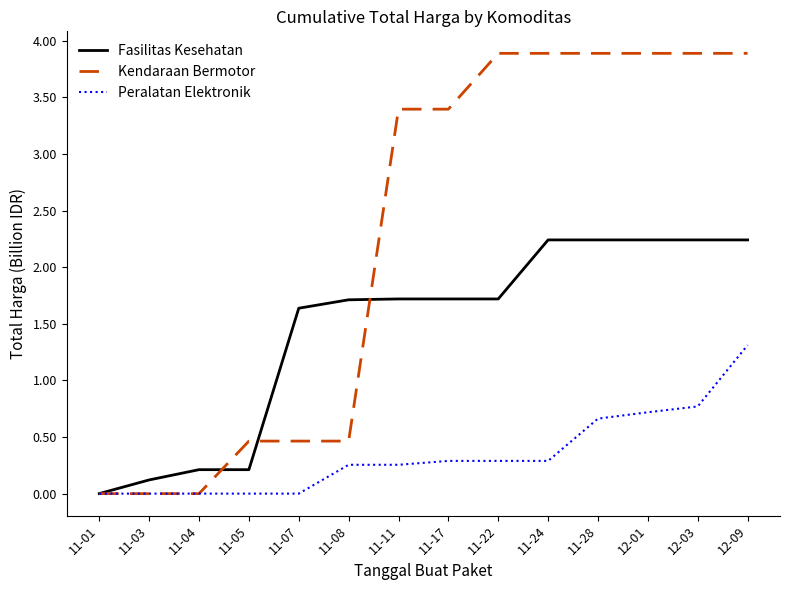

What is the difference between the second highest and second lowest values in the Fasilitas Kesehatan series?

2.1